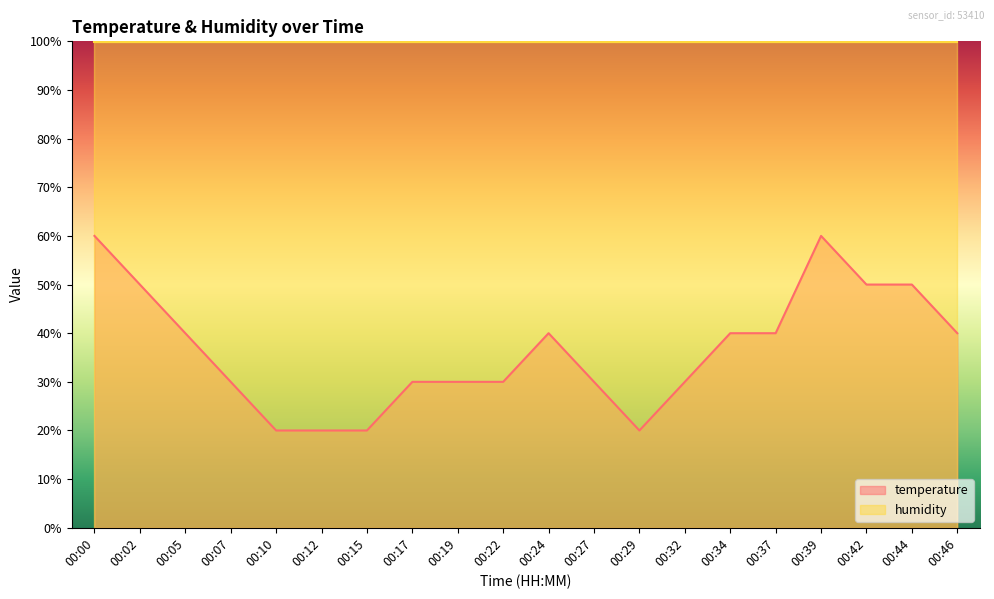

At which category does the data reach its first local peak?

00:24